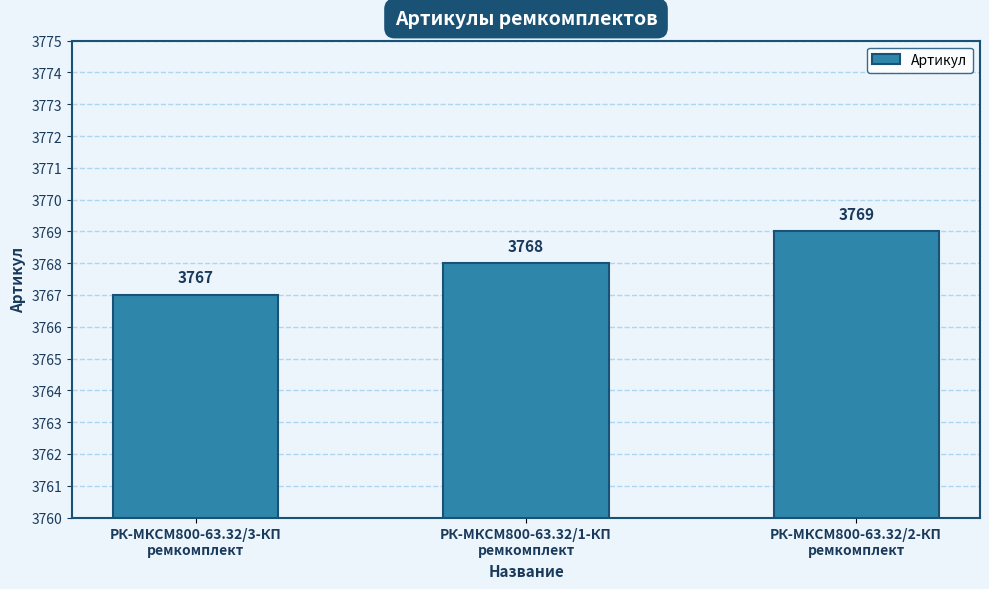

What is the smallest value displayed?

3767